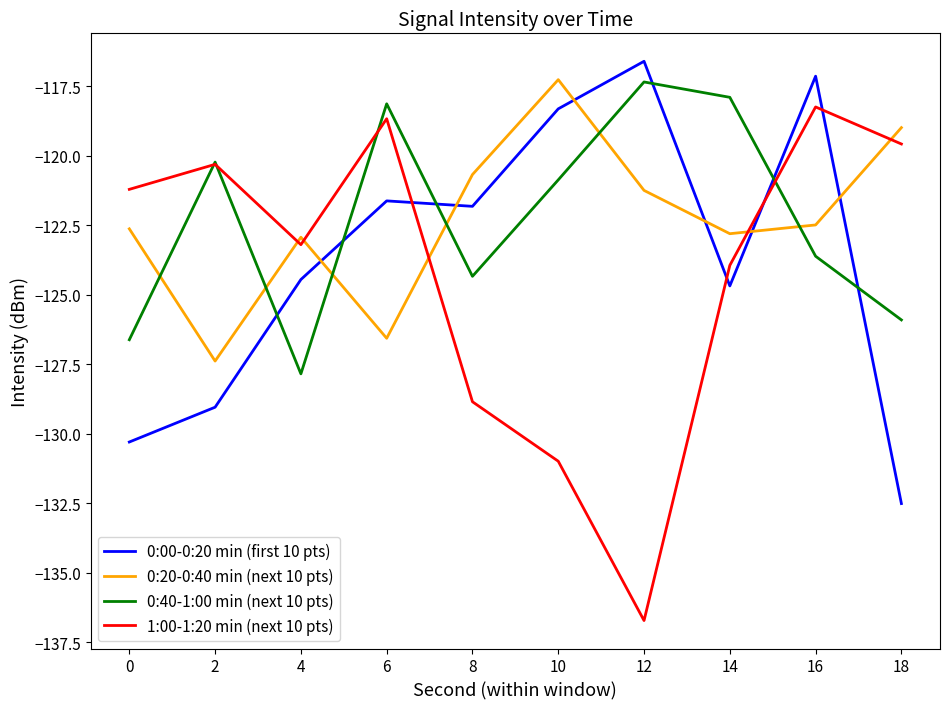

Reading left to right, list all the values displayed in this chart.

0:00-0:20 min (first 10 pts): -130.3	-129.0	-124.5	-121.6	-121.8	-118.3	-116.6	-124.7	-117.1	-132.5
0:20-0:40 min (next 10 pts): -122.6	-127.4	-122.9	-126.6	-120.7	-117.3	-121.2	-122.8	-122.5	-119.0
0:40-1:00 min (next 10 pts): -126.6	-120.2	-127.8	-118.1	-124.3	-120.9	-117.3	-117.9	-123.6	-125.9
1:00-1:20 min (next 10 pts): -121.2	-120.3	-123.2	-118.7	-128.9	-131.0	-136.7	-123.9	-118.2	-119.6